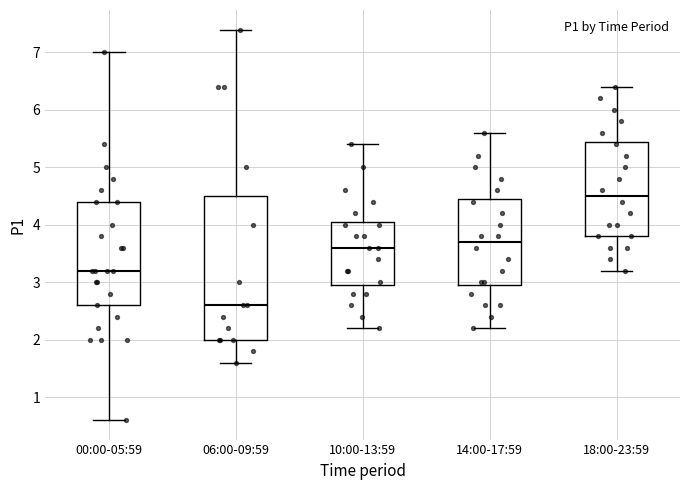

Which box's median line is the lowest?

06:00-09:59